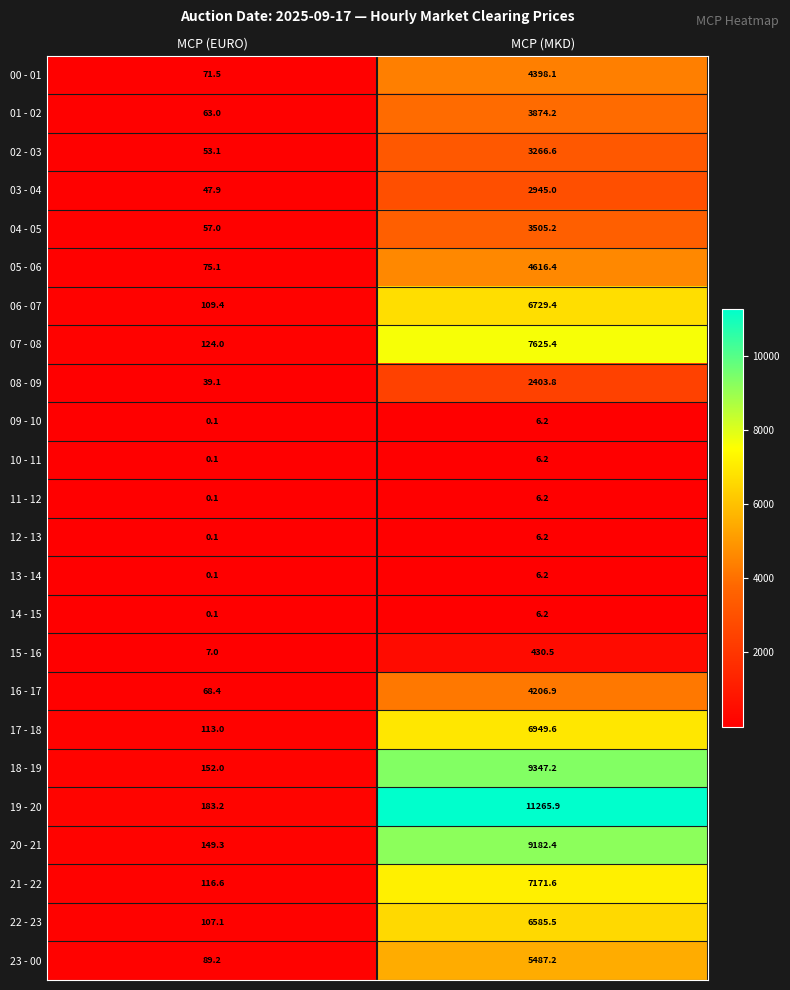

Which label corresponds to the largest value in the chart?

MCP (MKD)